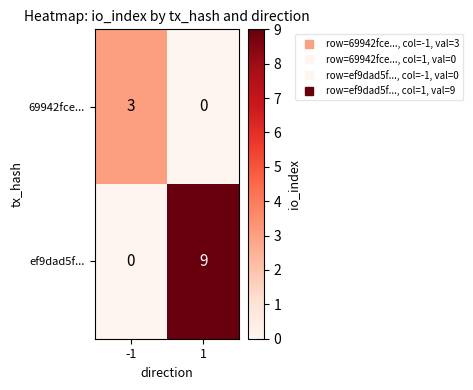

Between -1 and 1, which series saw the biggest shift?

ef9dad5f...